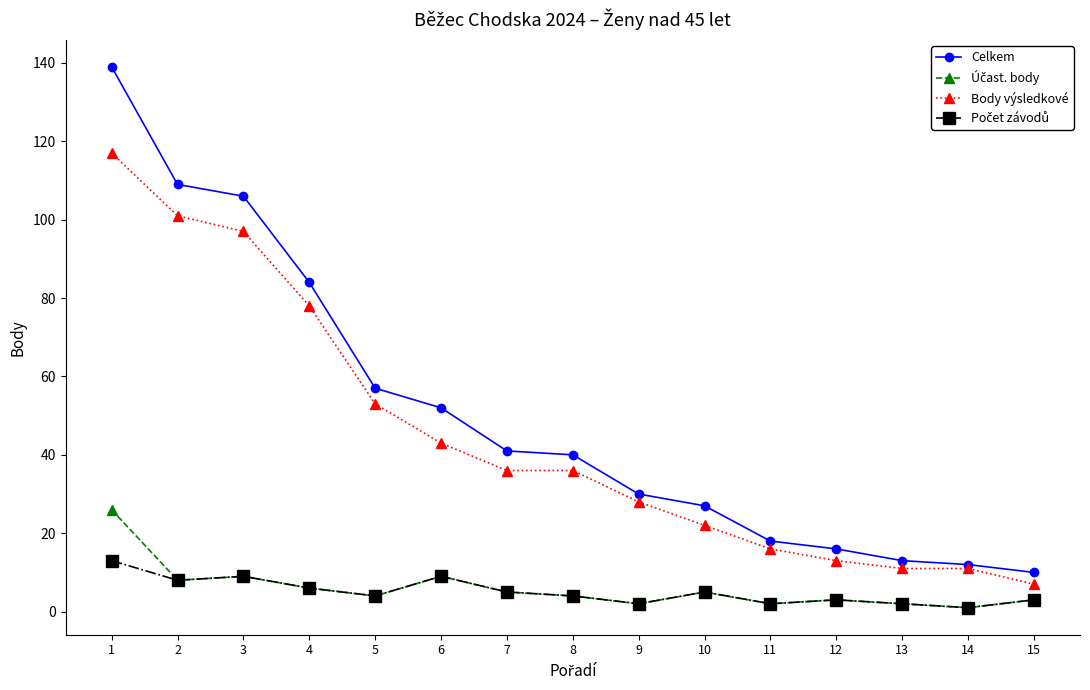

Which category has the highest value across all series?

1